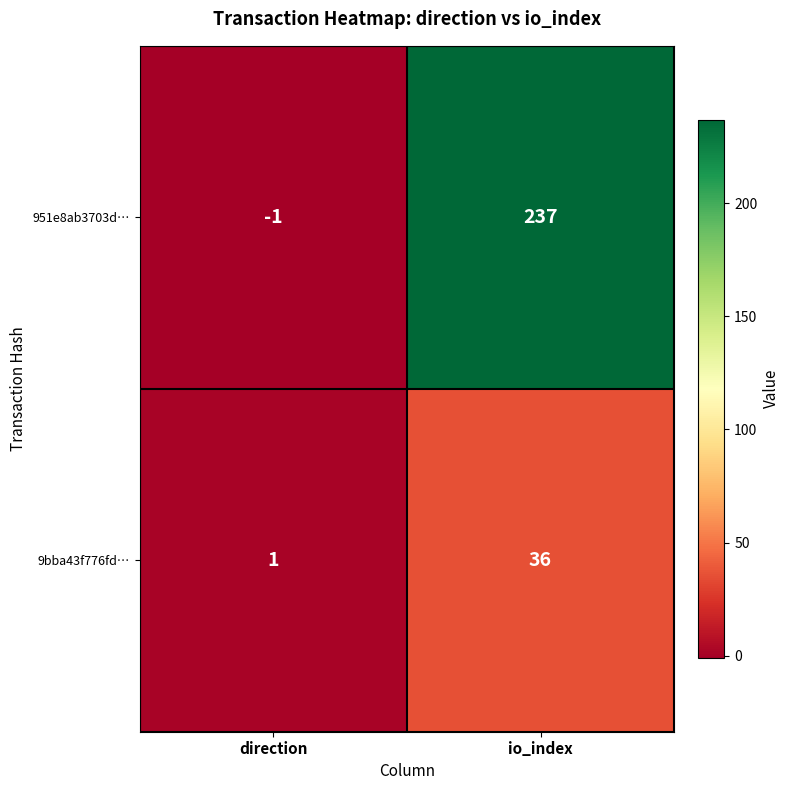

Reading left to right, extract all data points from this chart.

951e8ab3703d…: -1	237
9bba43f776fd…: 1	36